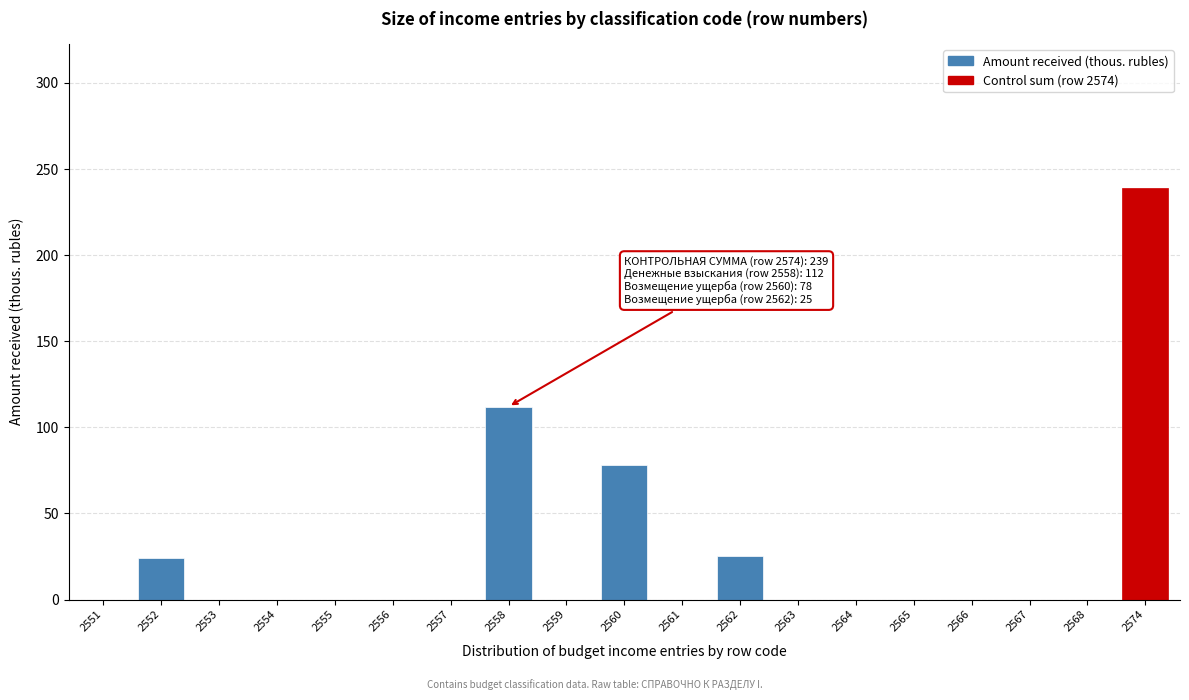

At which category does the chart reach its peak across all series?

2574